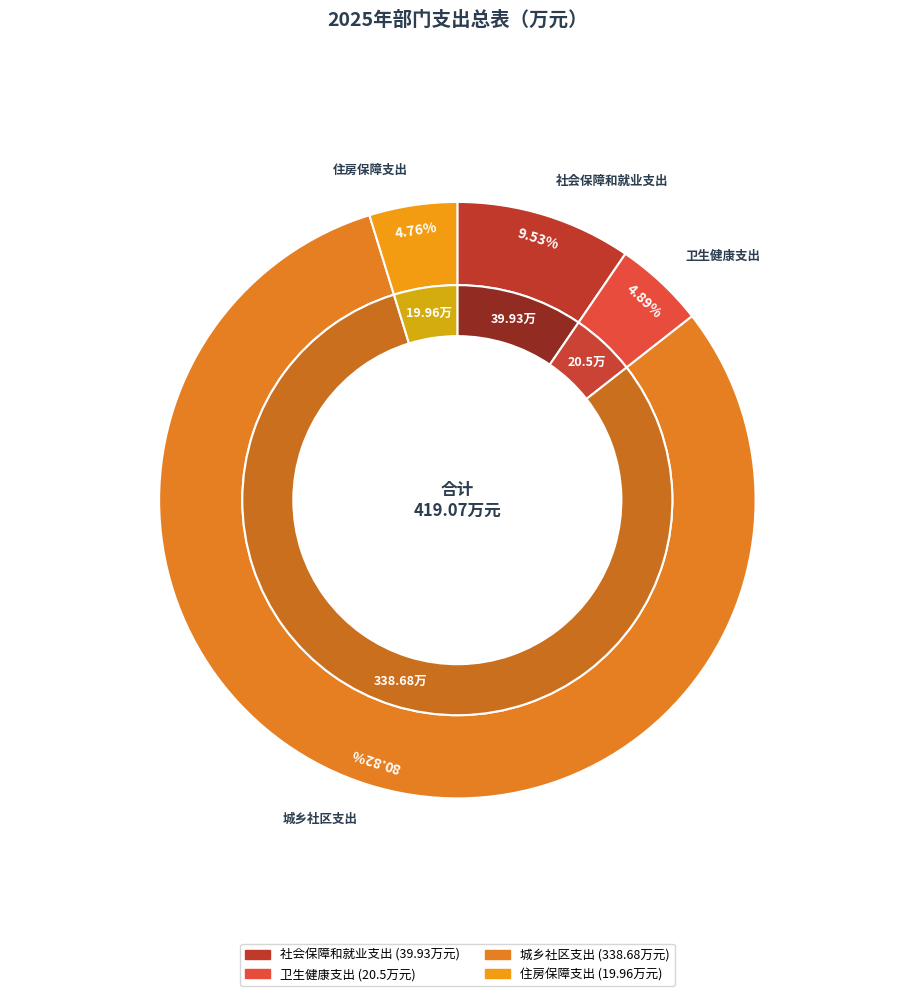

The 卫生健康支出 slice represents 15% of the pie. True or false?

False